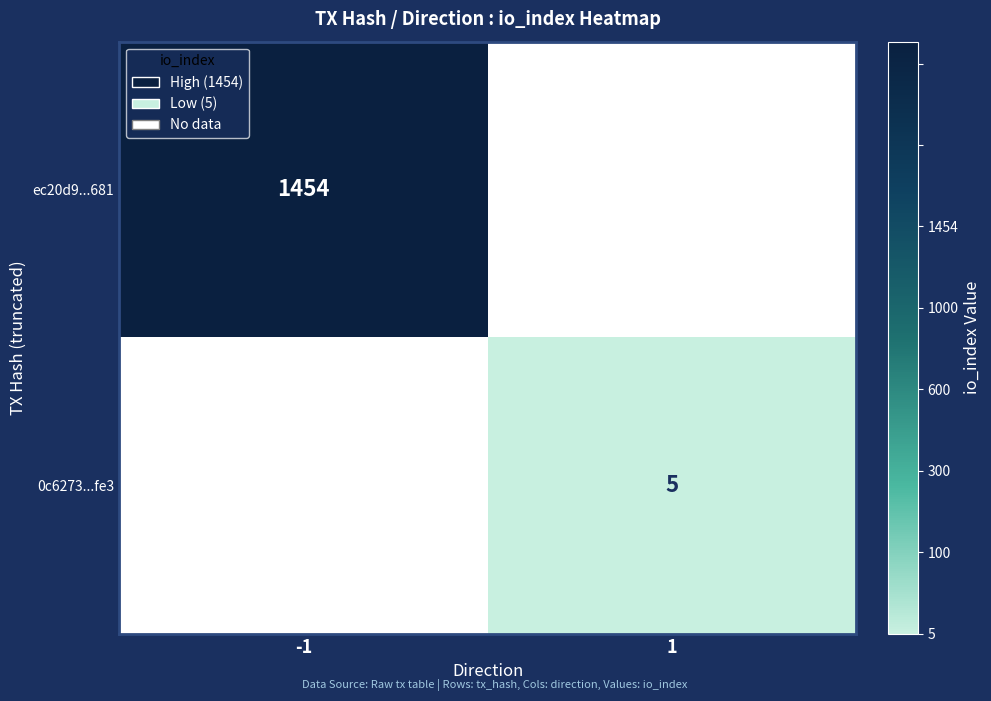

Between 1 and -1, which is larger?

-1